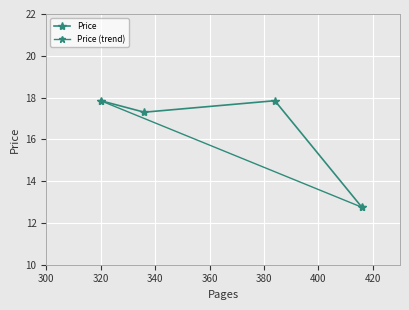

Reading left to right, transcribe all the data shown in this chart.

17.9	17.3	17.9	12.8